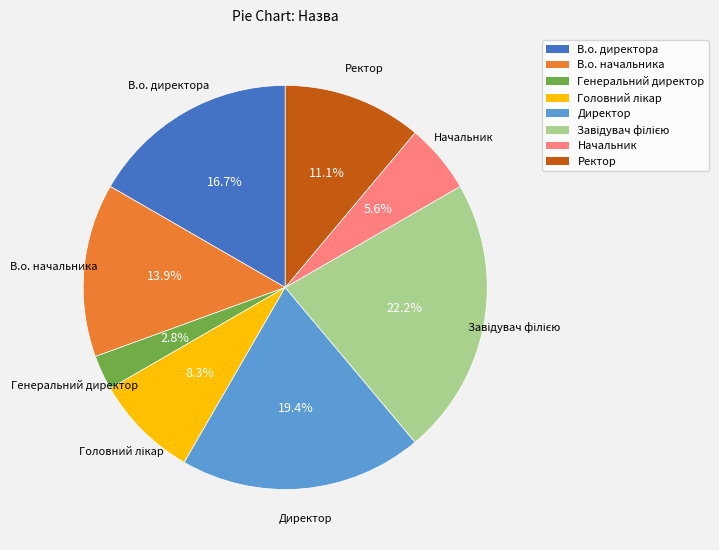

To the nearest percent, what percentage of the pie is В.о. директора?

17%